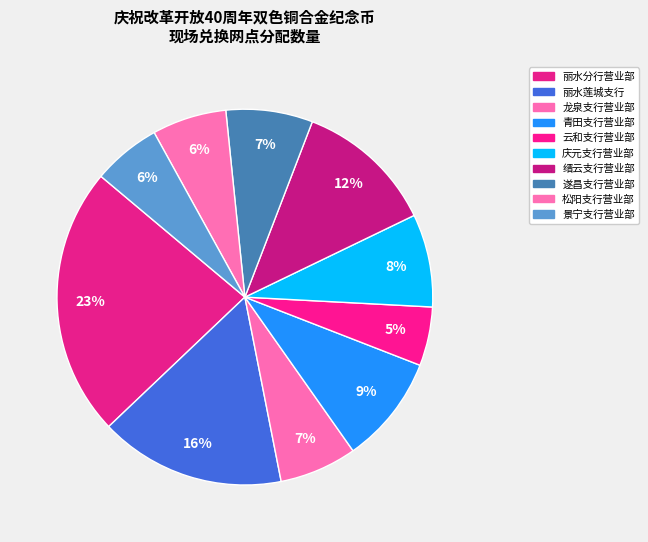

How many slices are in this pie chart?

10